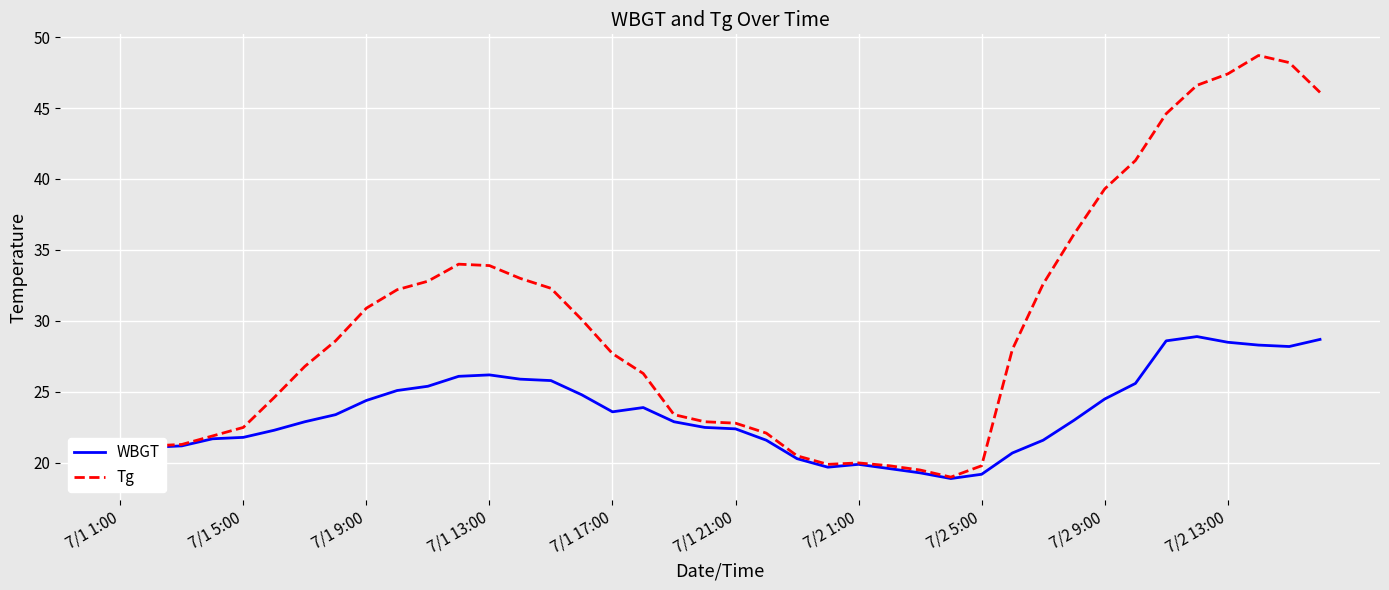

Rank the series by their maximum value, from highest to lowest.

Tg, WBGT